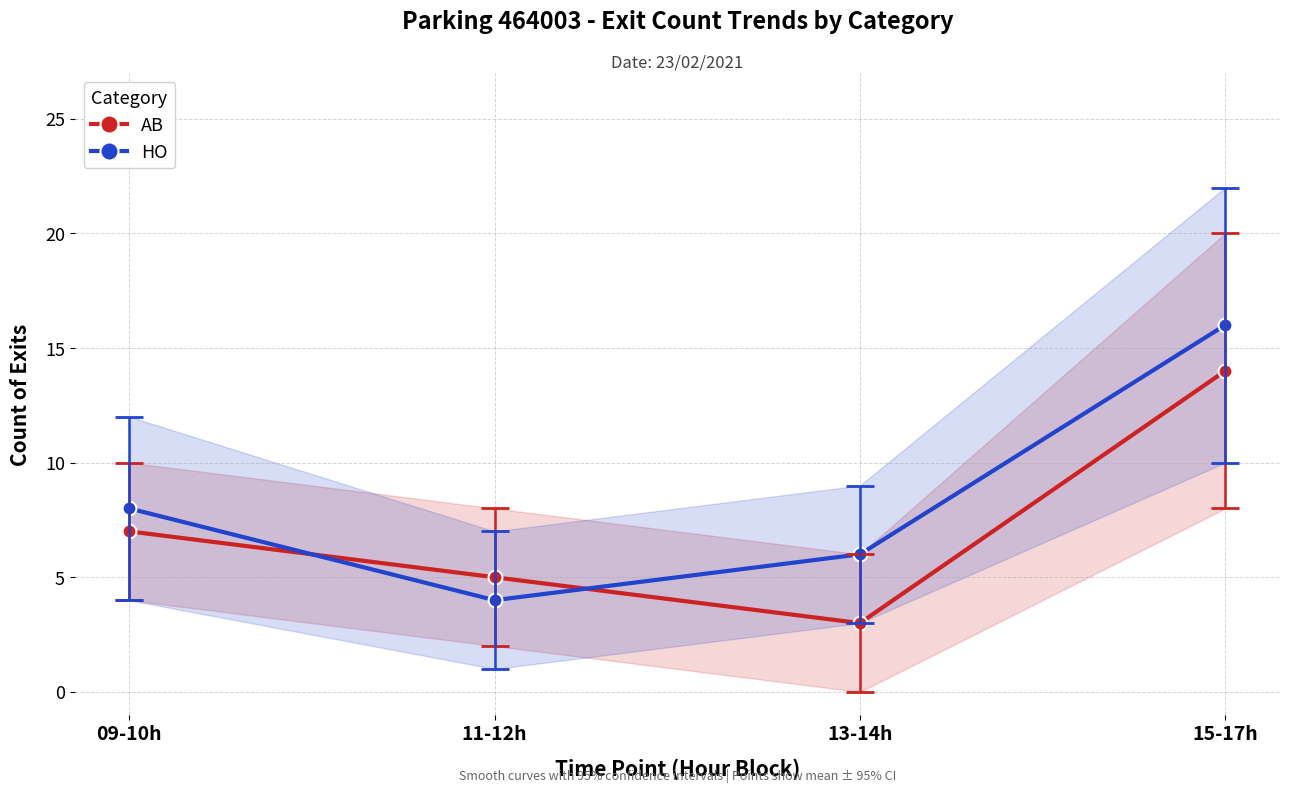

What is the maximum value for HO?

16